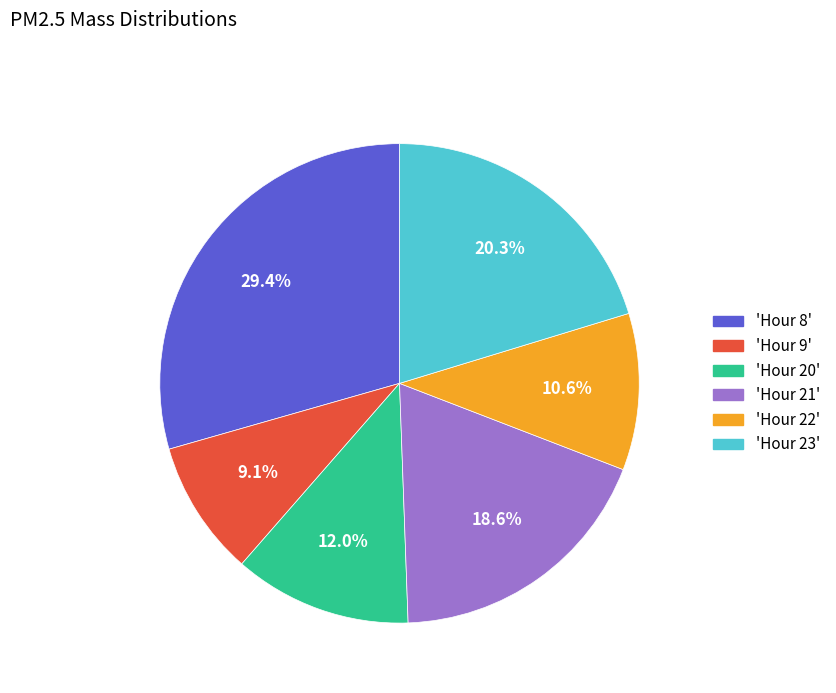

How much of the chart is everything except 'Hour 23'?

79.7%